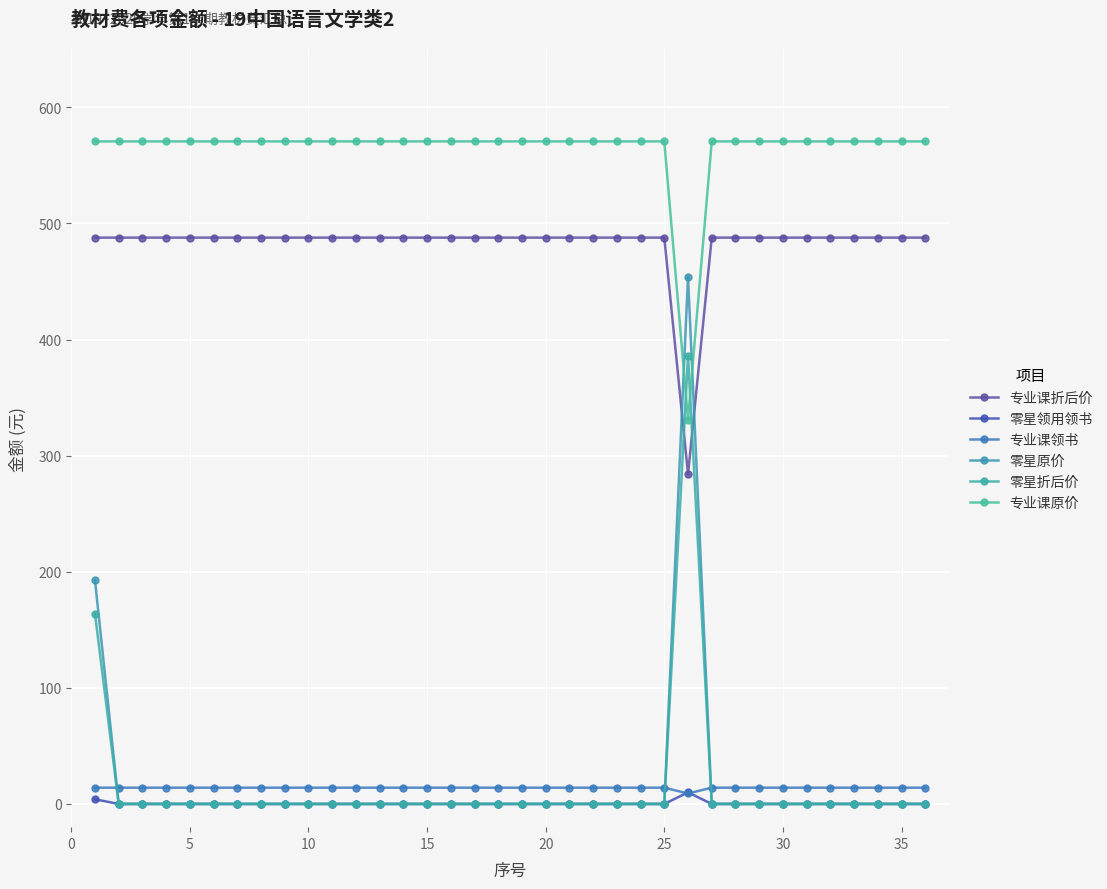

True or false: 专业课折后价 has more than 2 points higher than both neighbors.

False